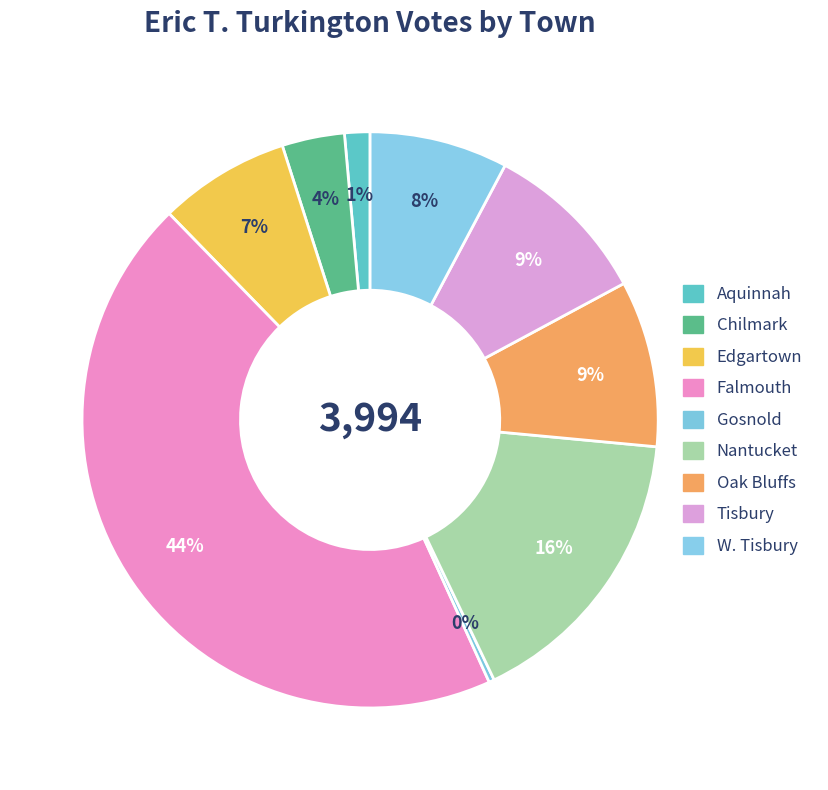

How many segments does this pie chart have?

9